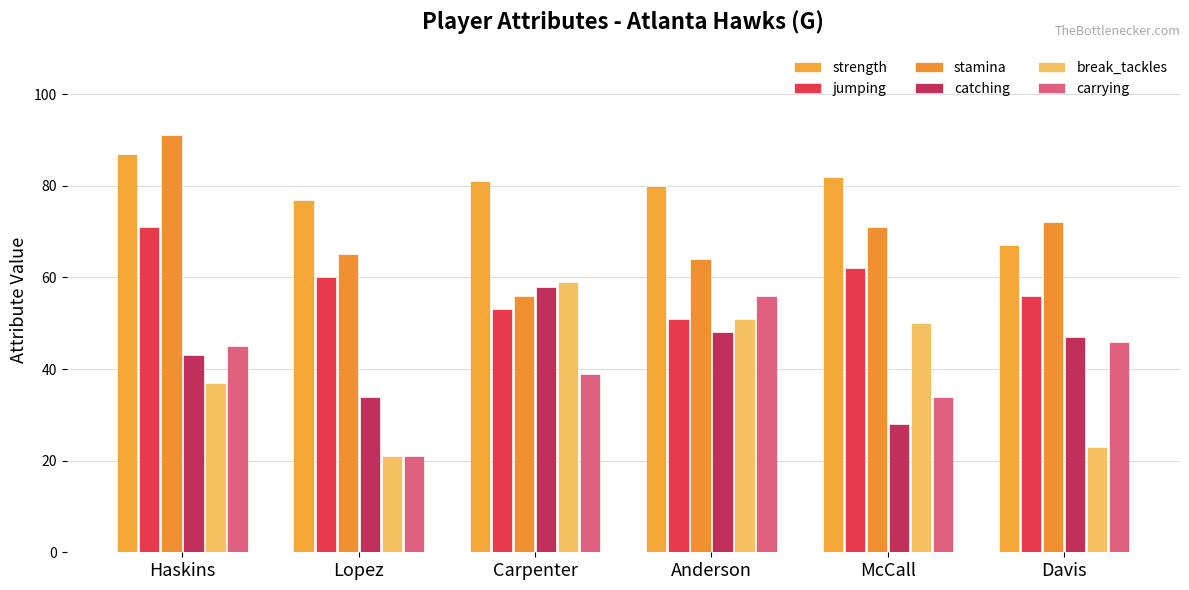

Rank the categories by carrying value from highest to lowest.

Anderson, Davis, Haskins, Carpenter, McCall, Lopez